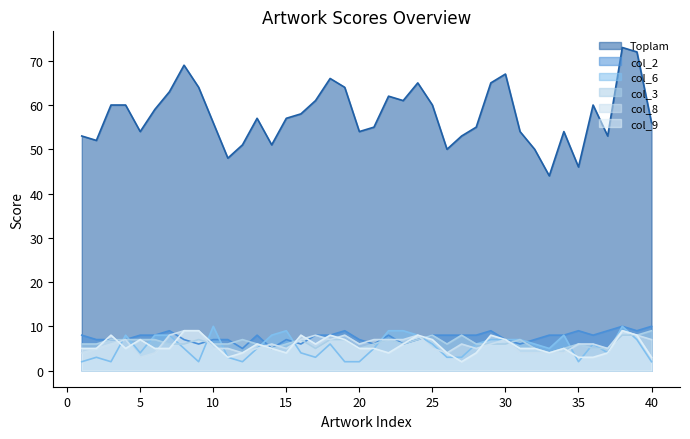

What is the value of the col_8 point at the 38th from the left?

9